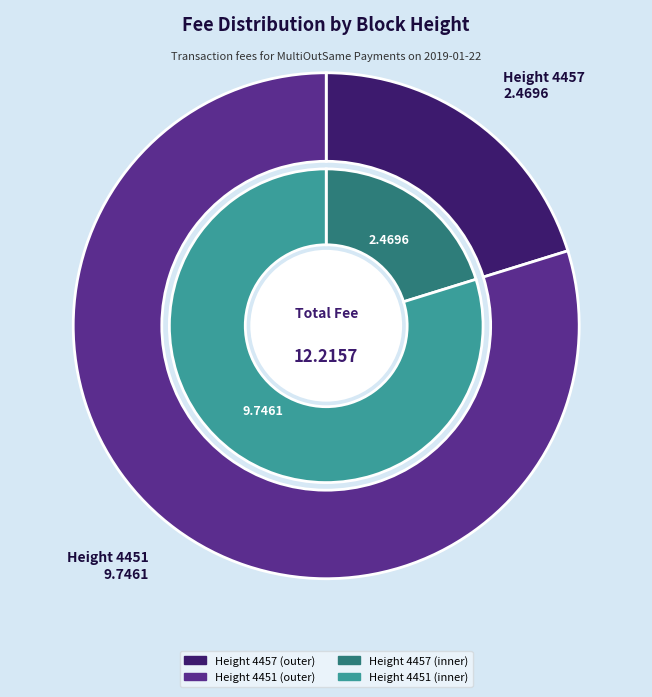

Which slice is the smallest?

4457